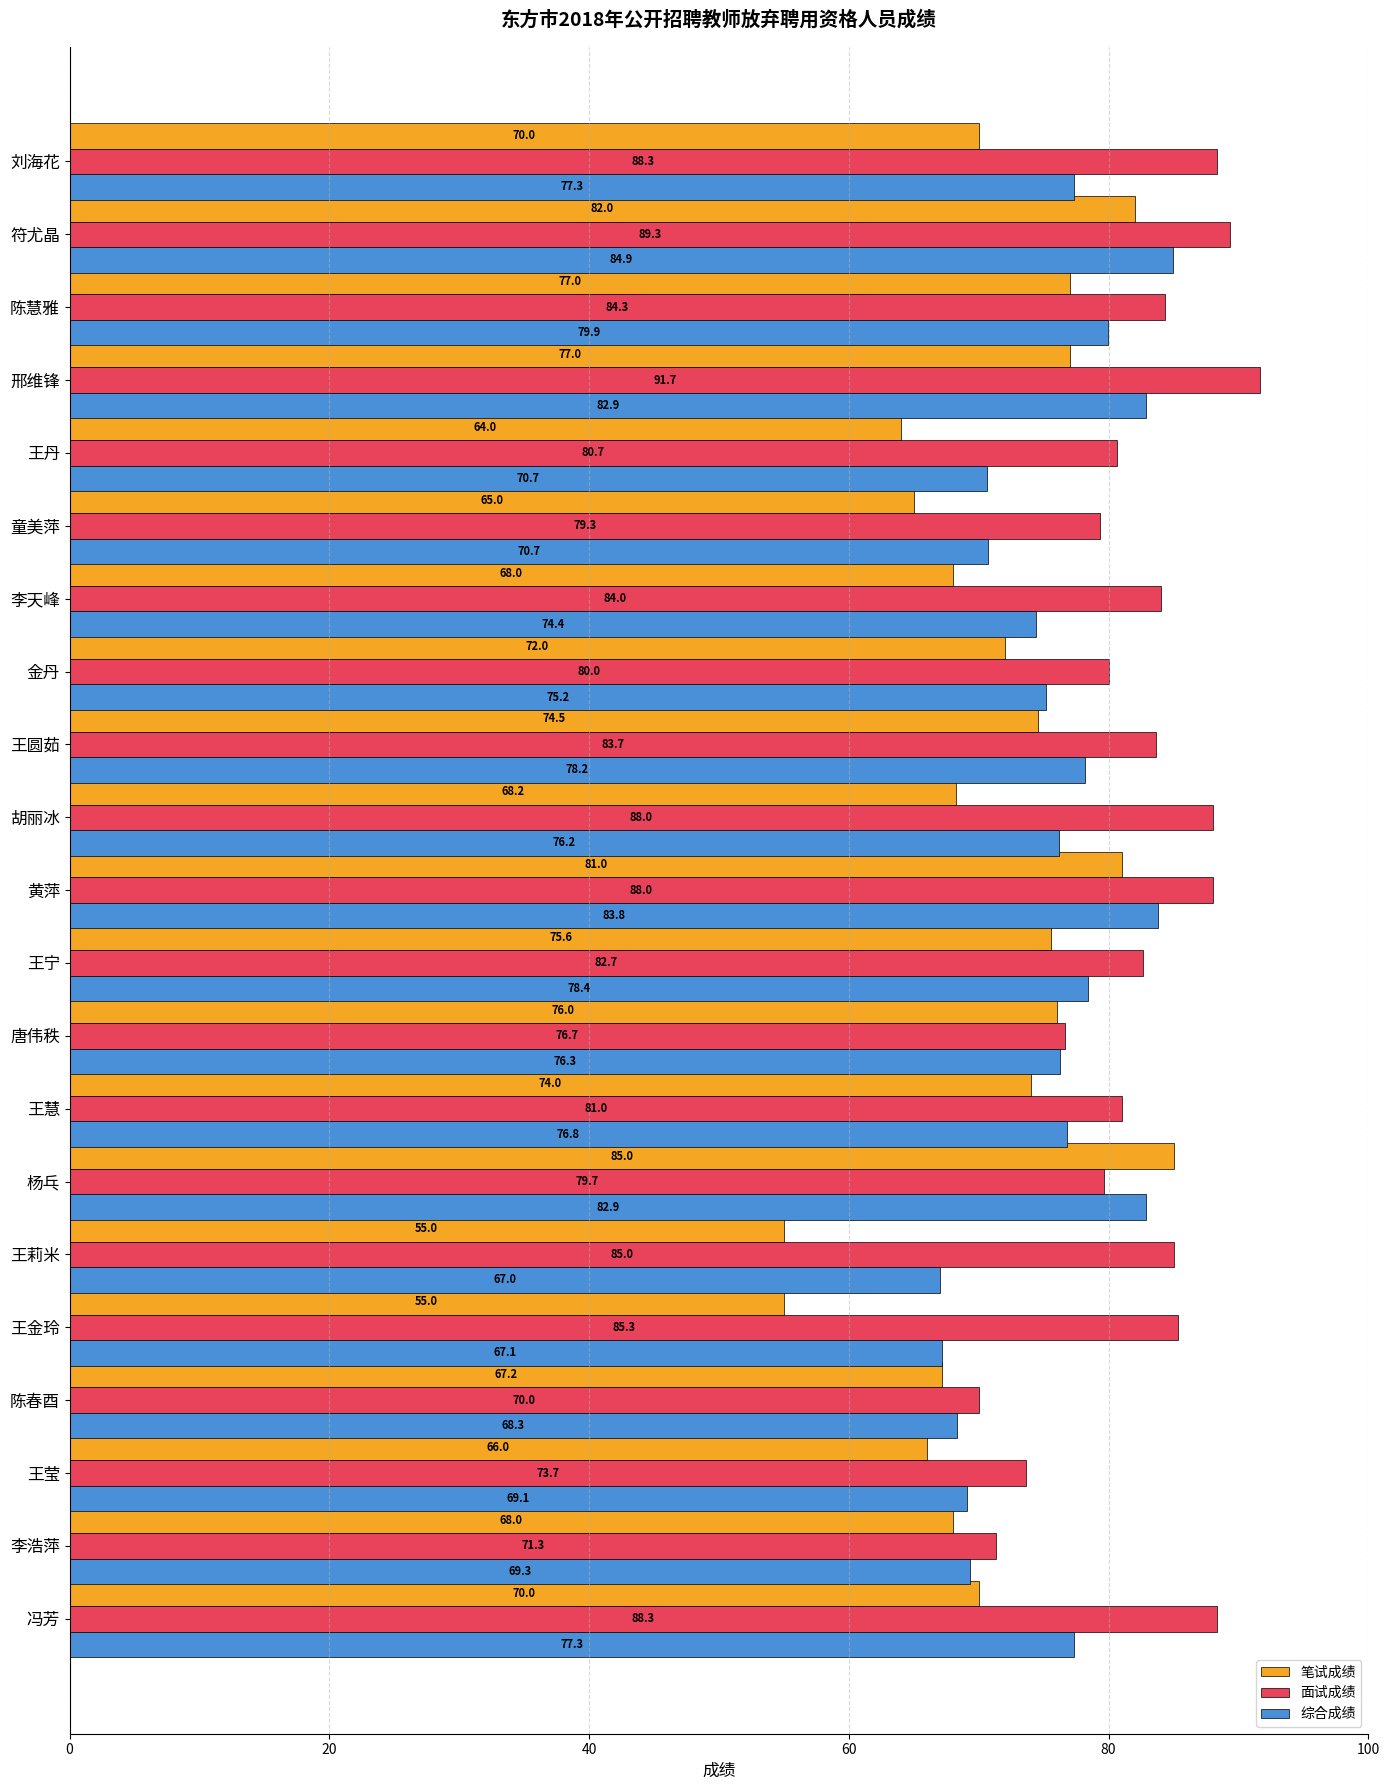

Read the 综合成绩 value at 冯芳.

77.3